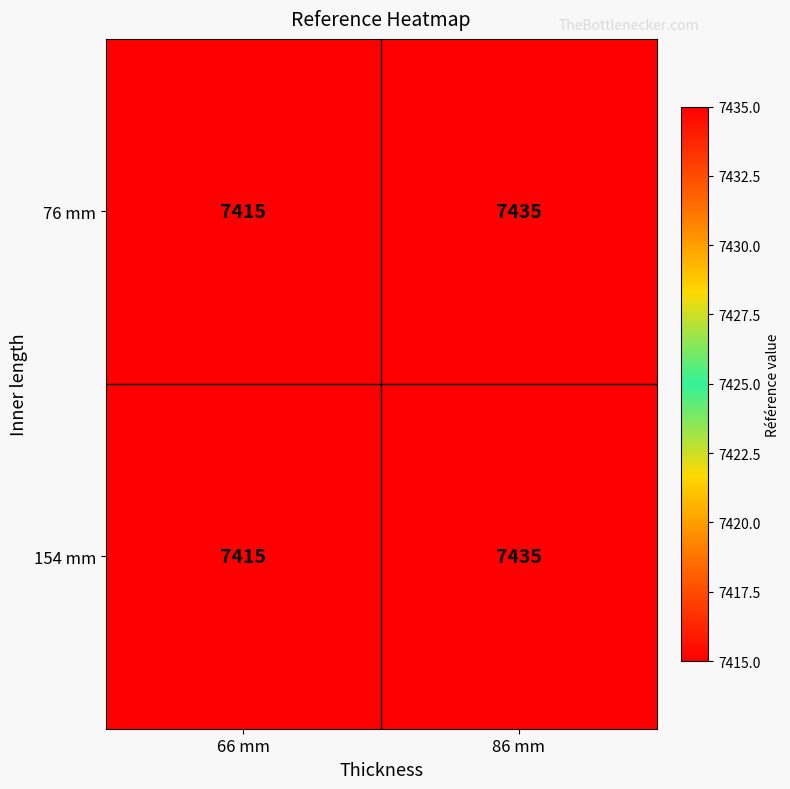

Rank the categories by 76 mm value from lowest to highest.

66 mm, 86 mm